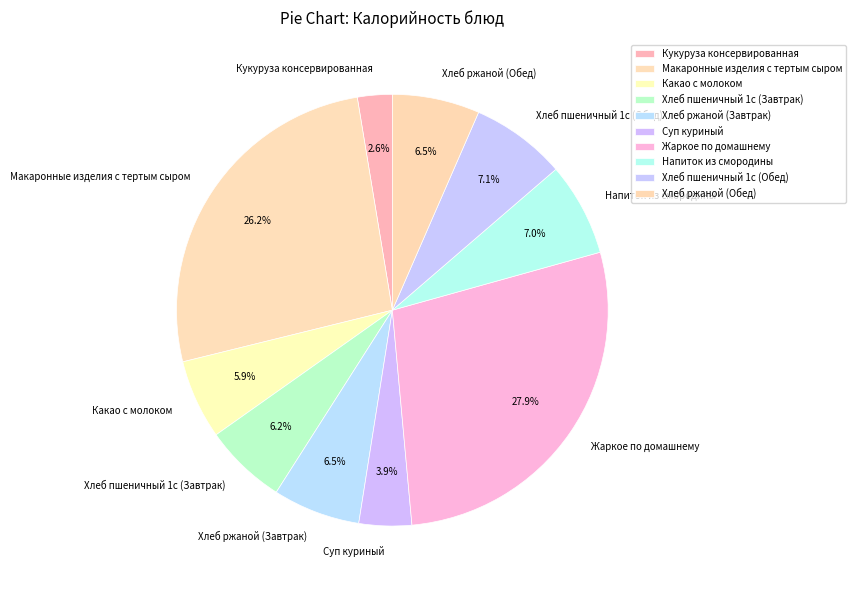

Which slice is the smallest?

Кукуруза консервированная